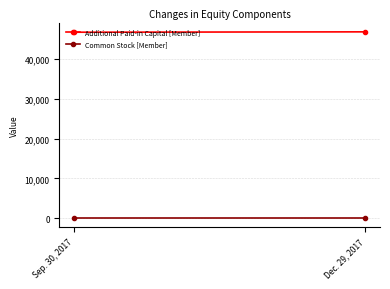

Is it true that Additional Paid-in Capital [Member] equals 64096 at Dec. 29, 2017?

False